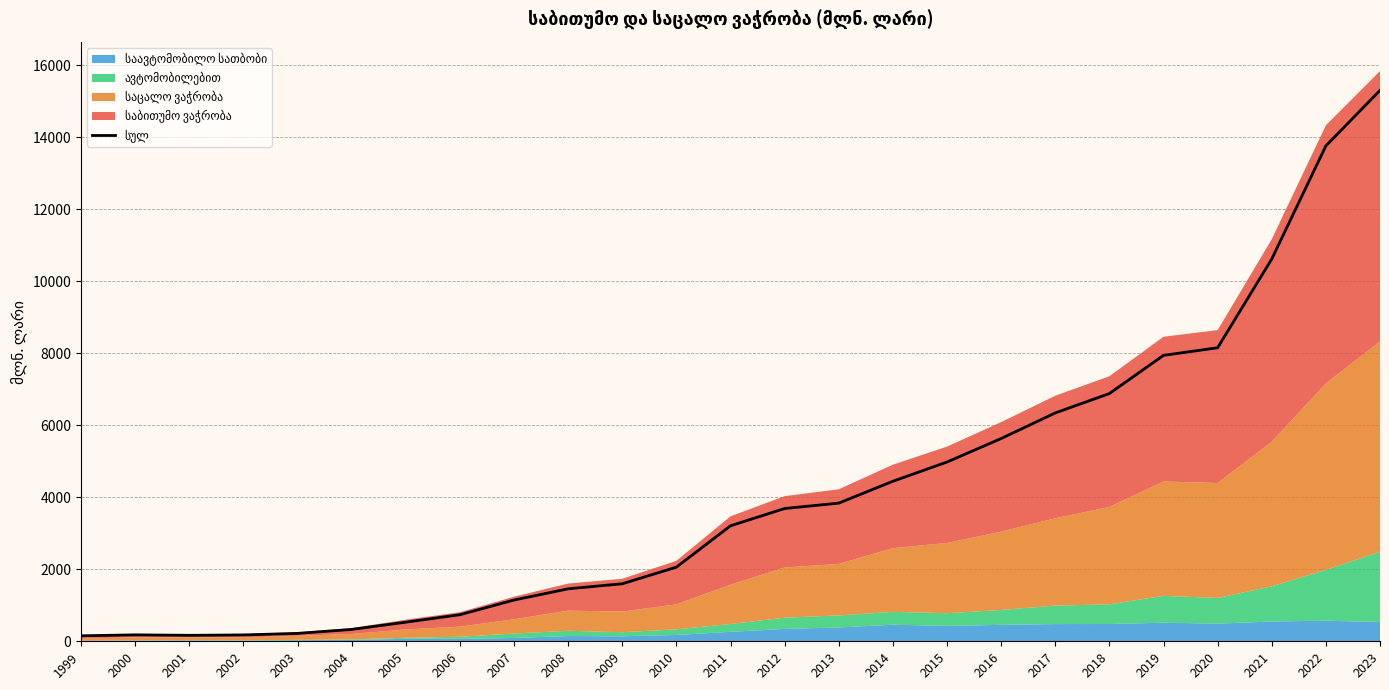

What is the change in value from 2015 to 2019?

+2963.8